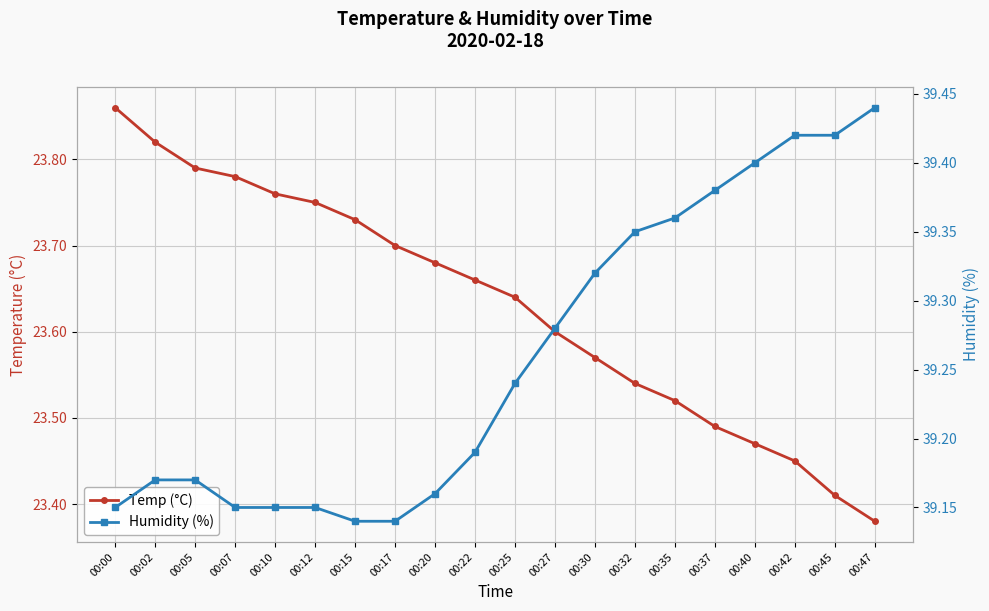

True or false: Humidity and Temp cross at least once.

False